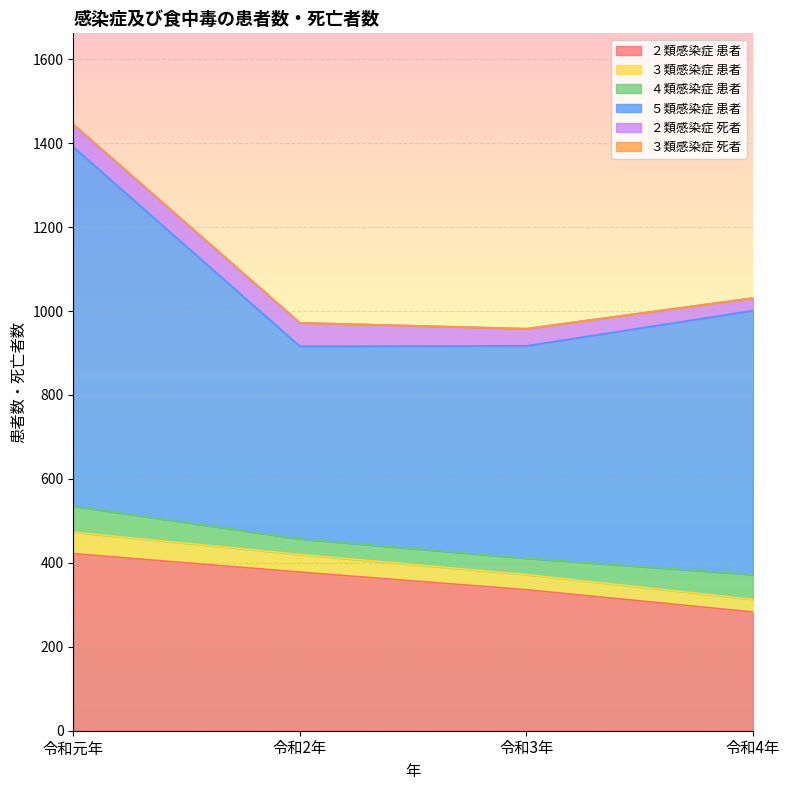

At which category is the sum across all series the highest?

令和元年